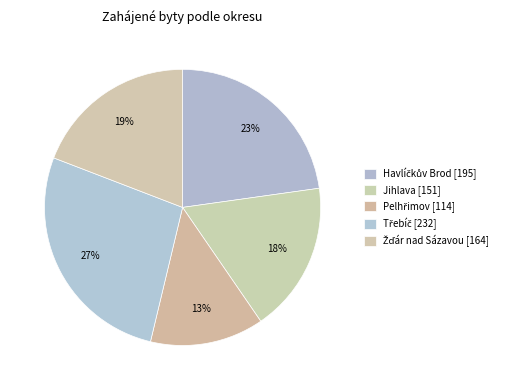

To the nearest percent, what is the average slice percentage?

20%